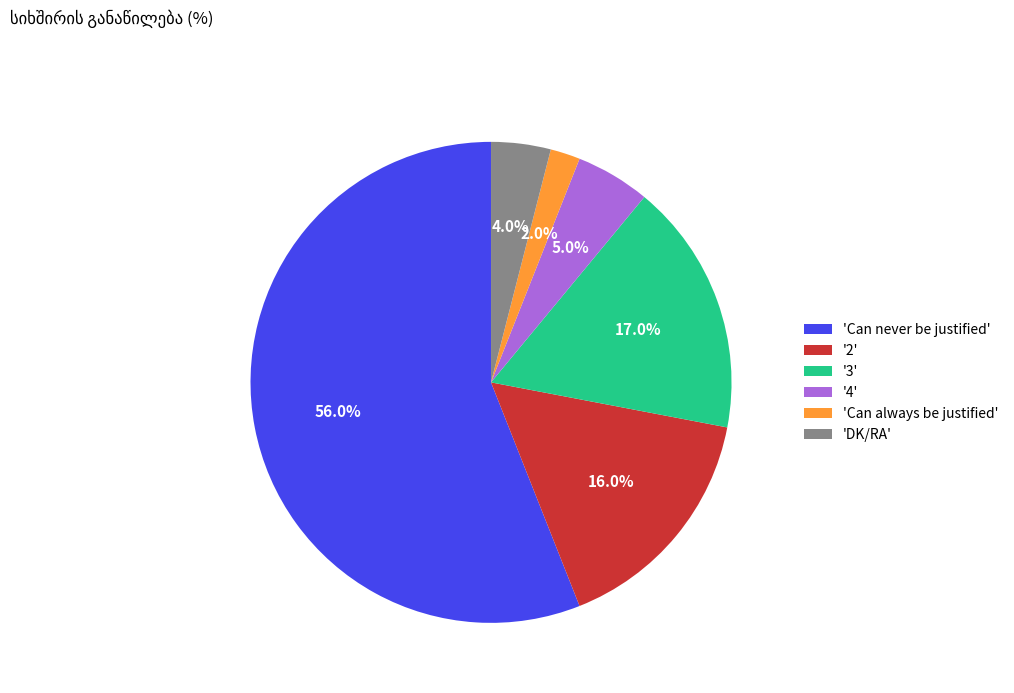

Do '4' and '2' together represent more than half of the pie?

No